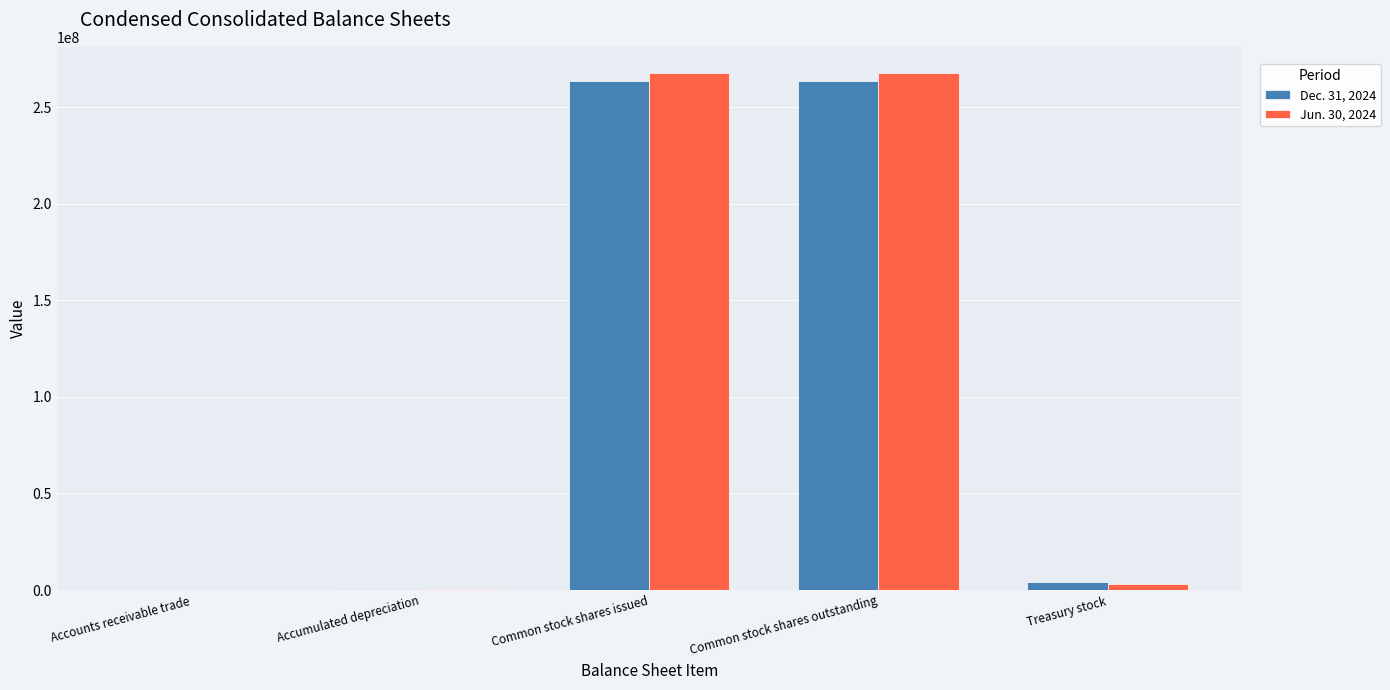

Is it true that Dec. 31, 2024 equals 263727502 at Common stock shares issued?

True